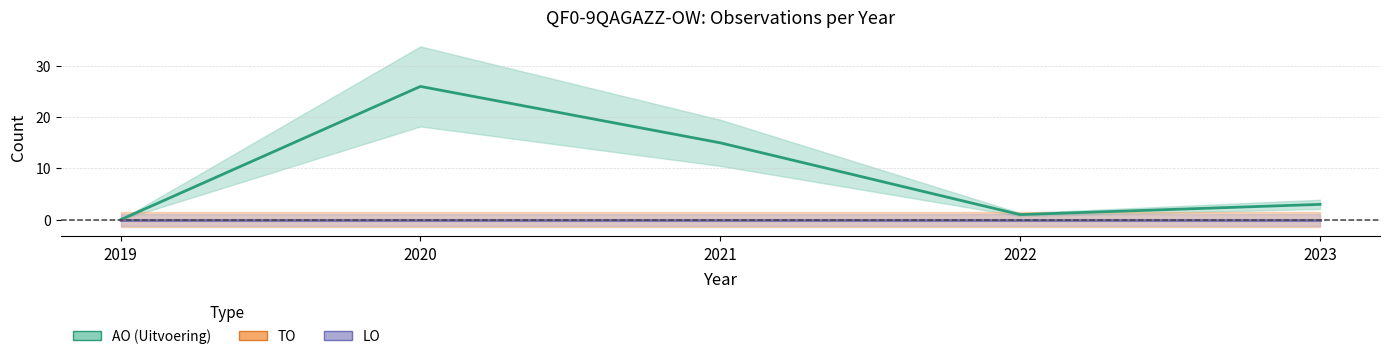

True or false: TO has a value of 0 at 2023.

True